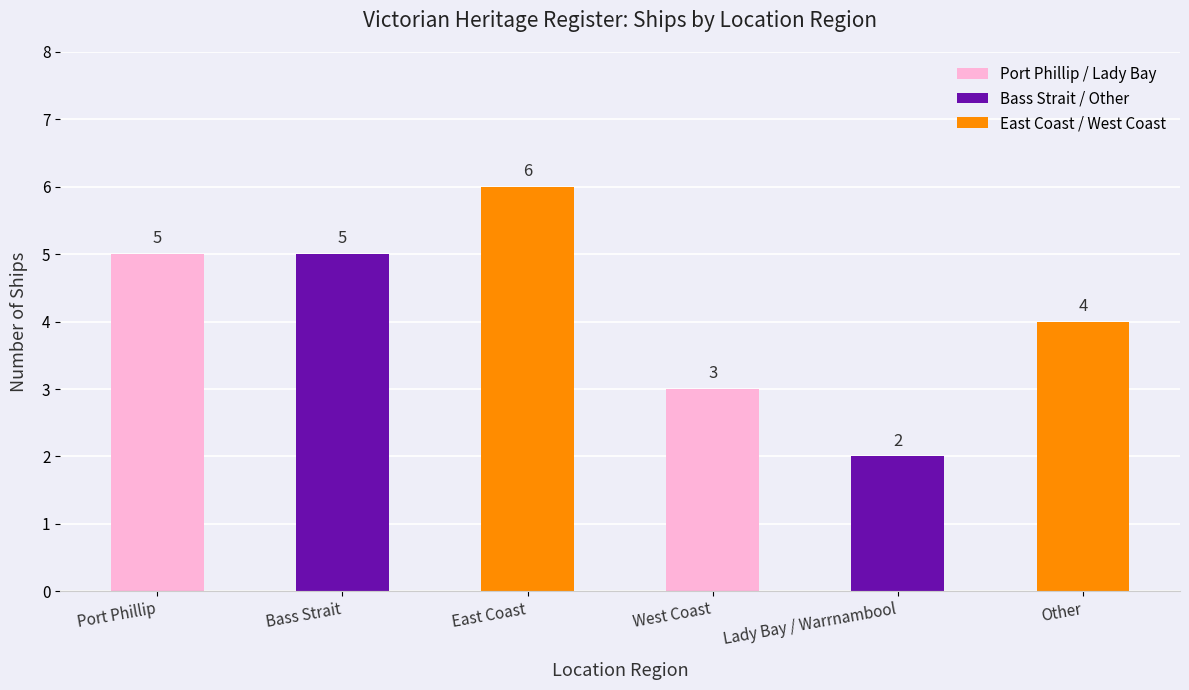

The value at West Coast is 2. True or false?

False